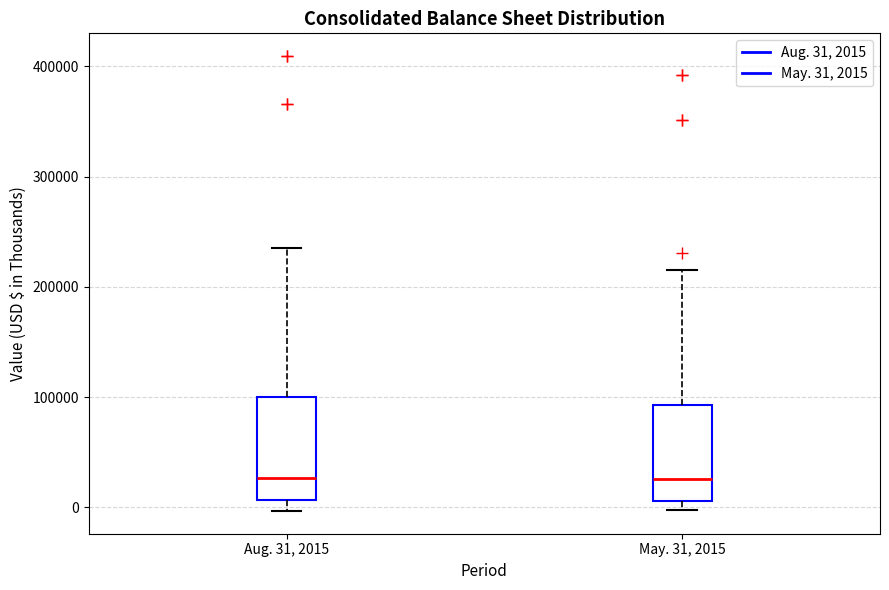

Reading left to right, read every box against the y-axis: the position of its median line, the range the box covers, and the ends of its whiskers. The values are not printed on the chart, so give them approximately, as read against the axis.

Aug. 31, 2015: median 30000, box 10000 to 100000, whiskers 0 to 240000
May. 31, 2015: median 30000, box 10000 to 90000, whiskers 0 to 220000